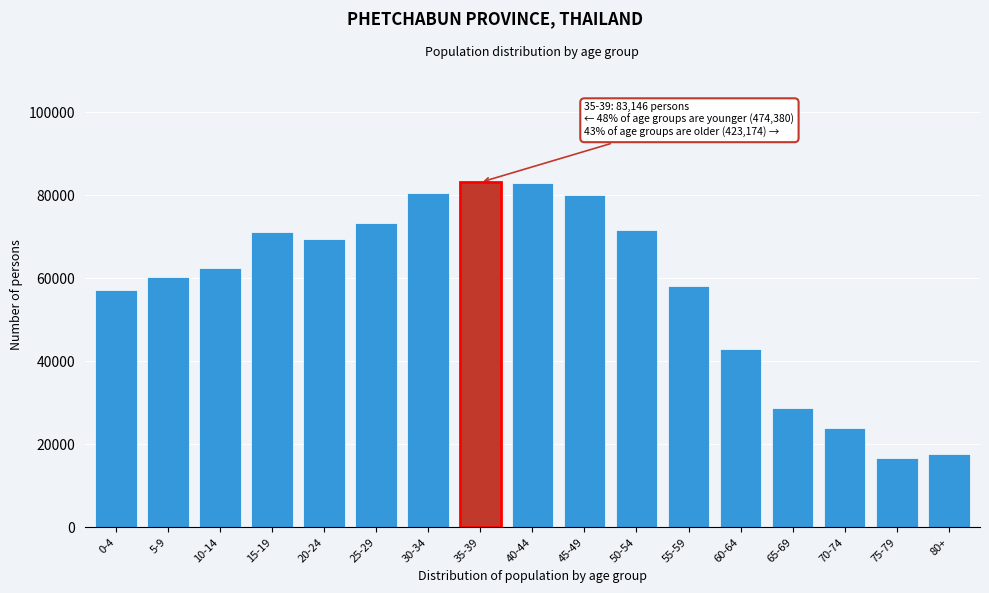

Is it true that the value at 35-39 is 83146?

True